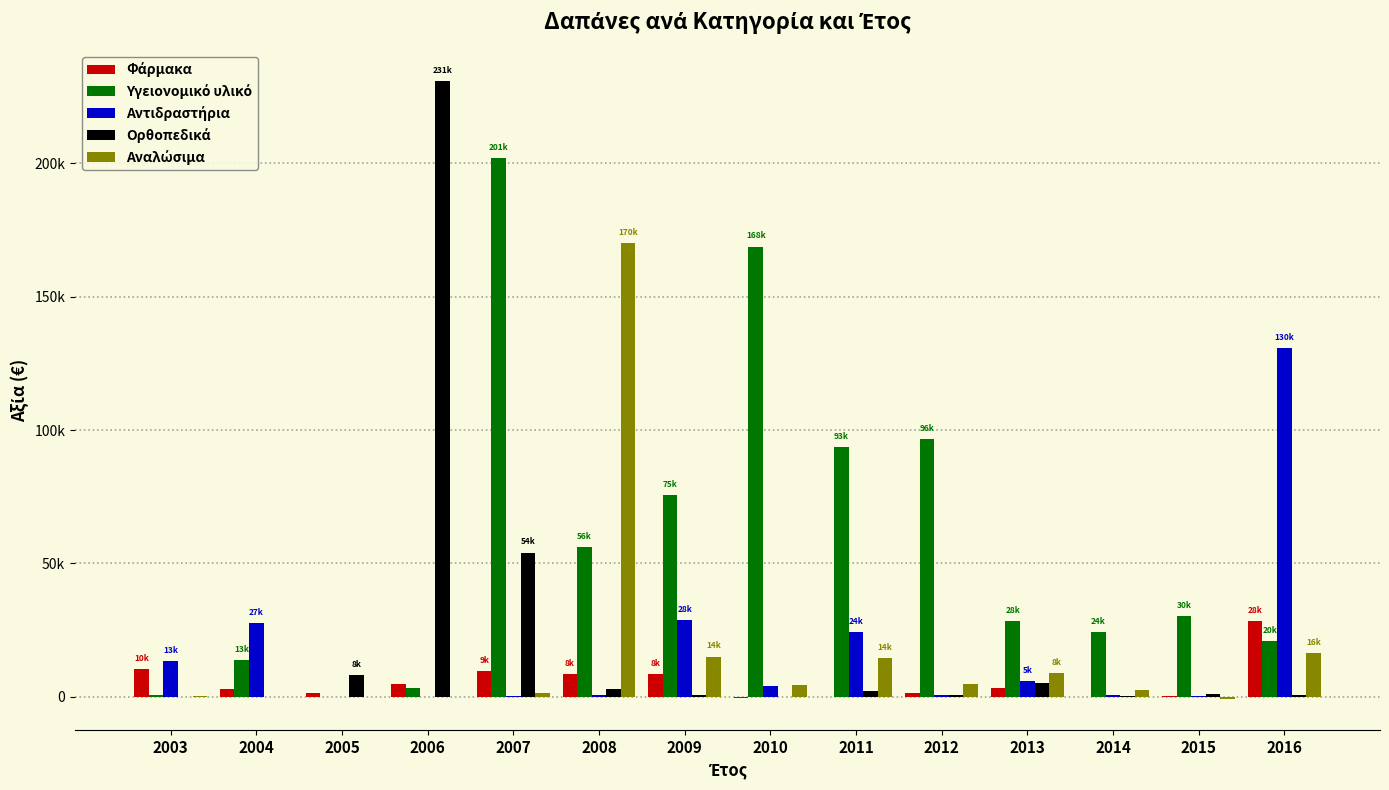

The Αντιδραστήρια series shows 397.6 at 2012. True or false?

True